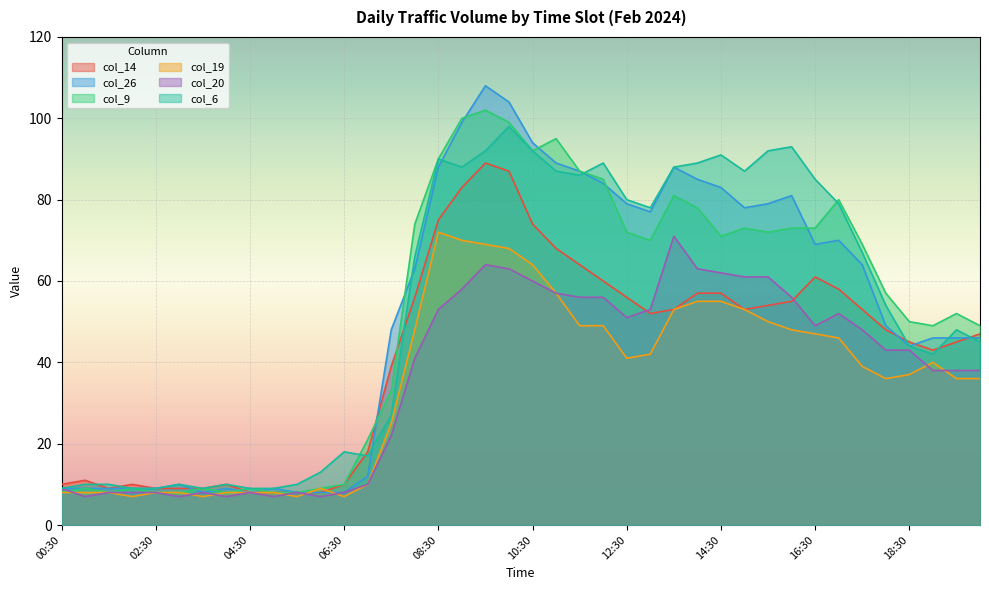

What are all the series names shown in the legend?

col_14, col_26, col_9, col_19, col_20, col_6